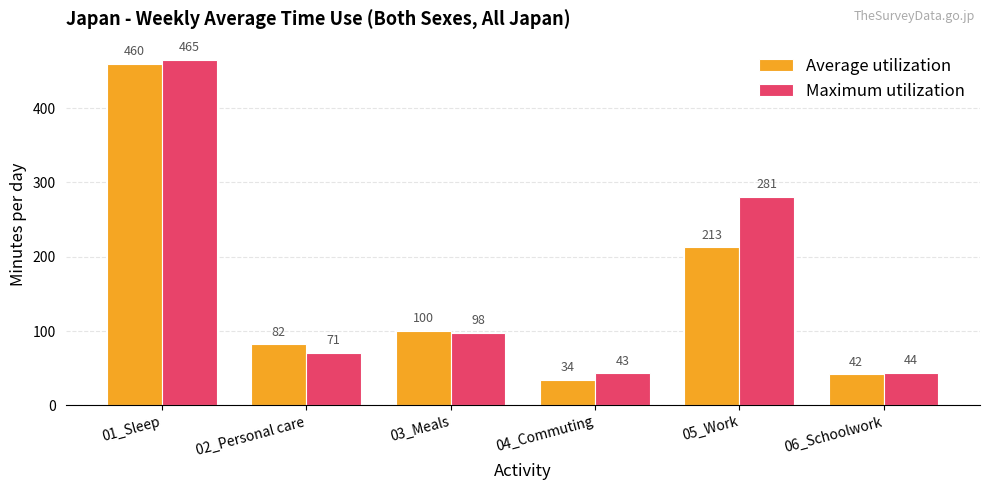

List the labels in order of Average utilization value, smallest first.

04_Commuting, 06_Schoolwork, 02_Personal care, 03_Meals, 05_Work, 01_Sleep